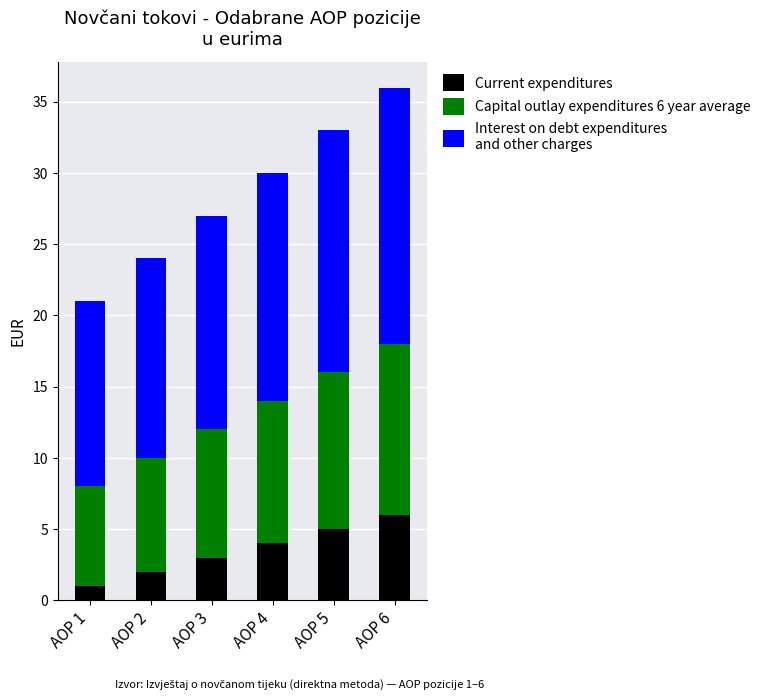

Are the bars grouped side by side (vs. stacked)?

No